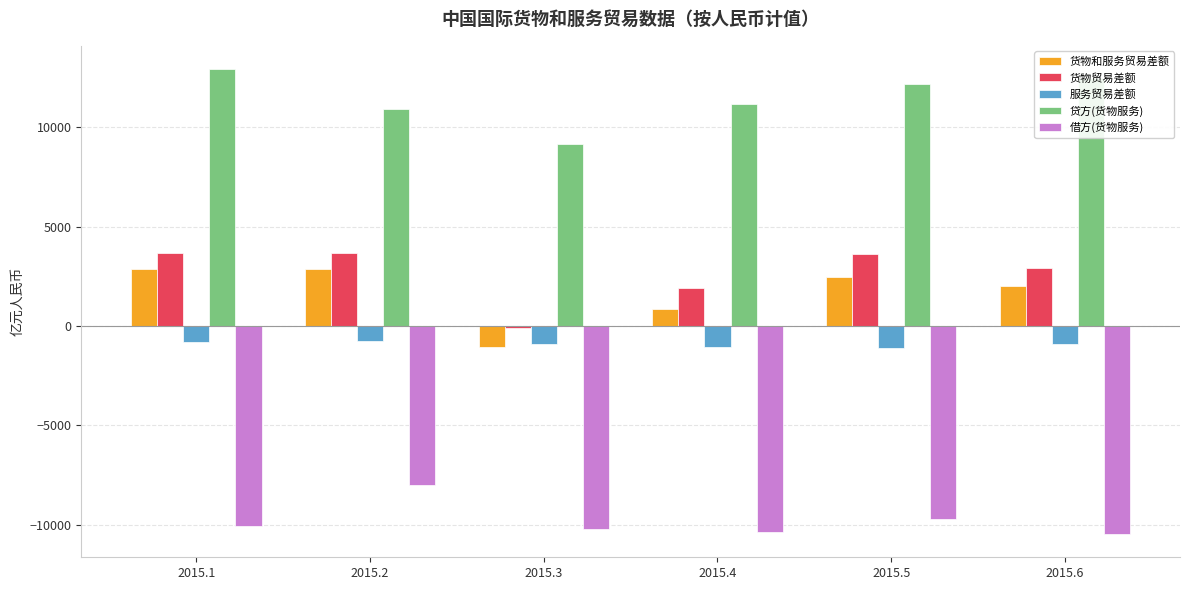

Is it true that 贷方(货物服务) equals 2686.8 at 2015.2?

False